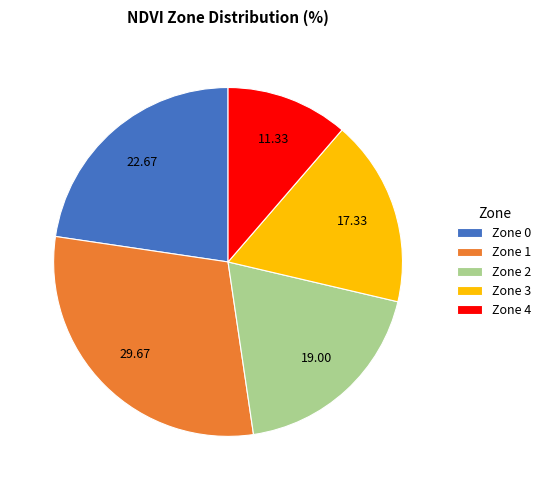

Approximately how many times larger is the value at Zone 3 compared to Zone 1?

0.6